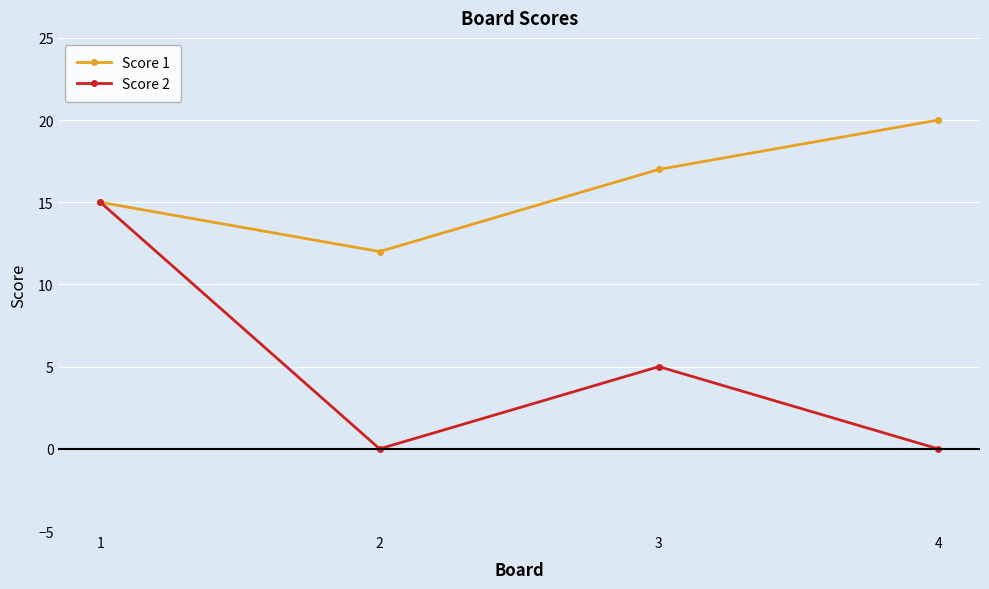

What is the sum of all Score 1 values?

64